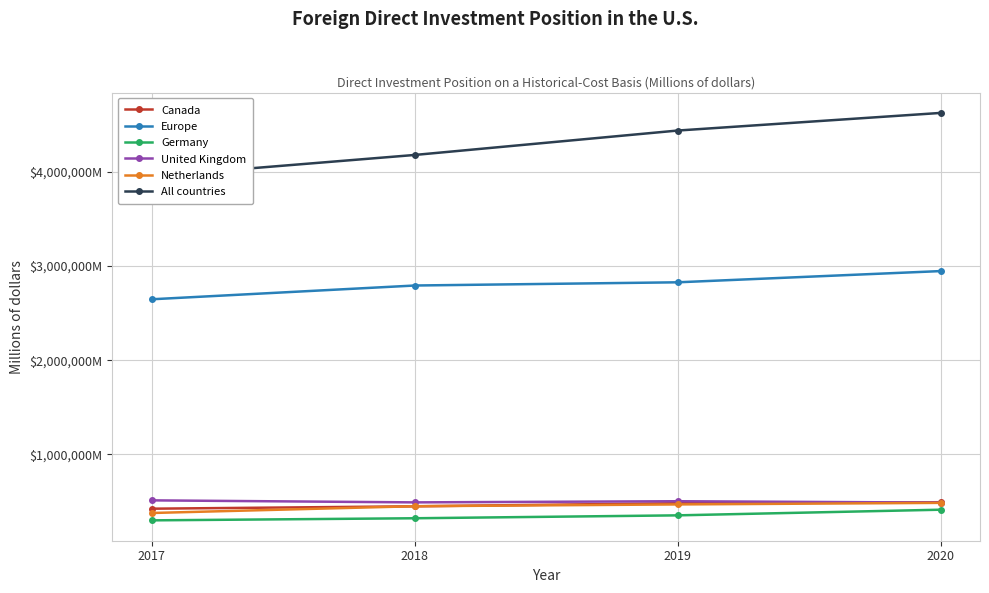

True or false: United Kingdom and Europe cross at least once.

False